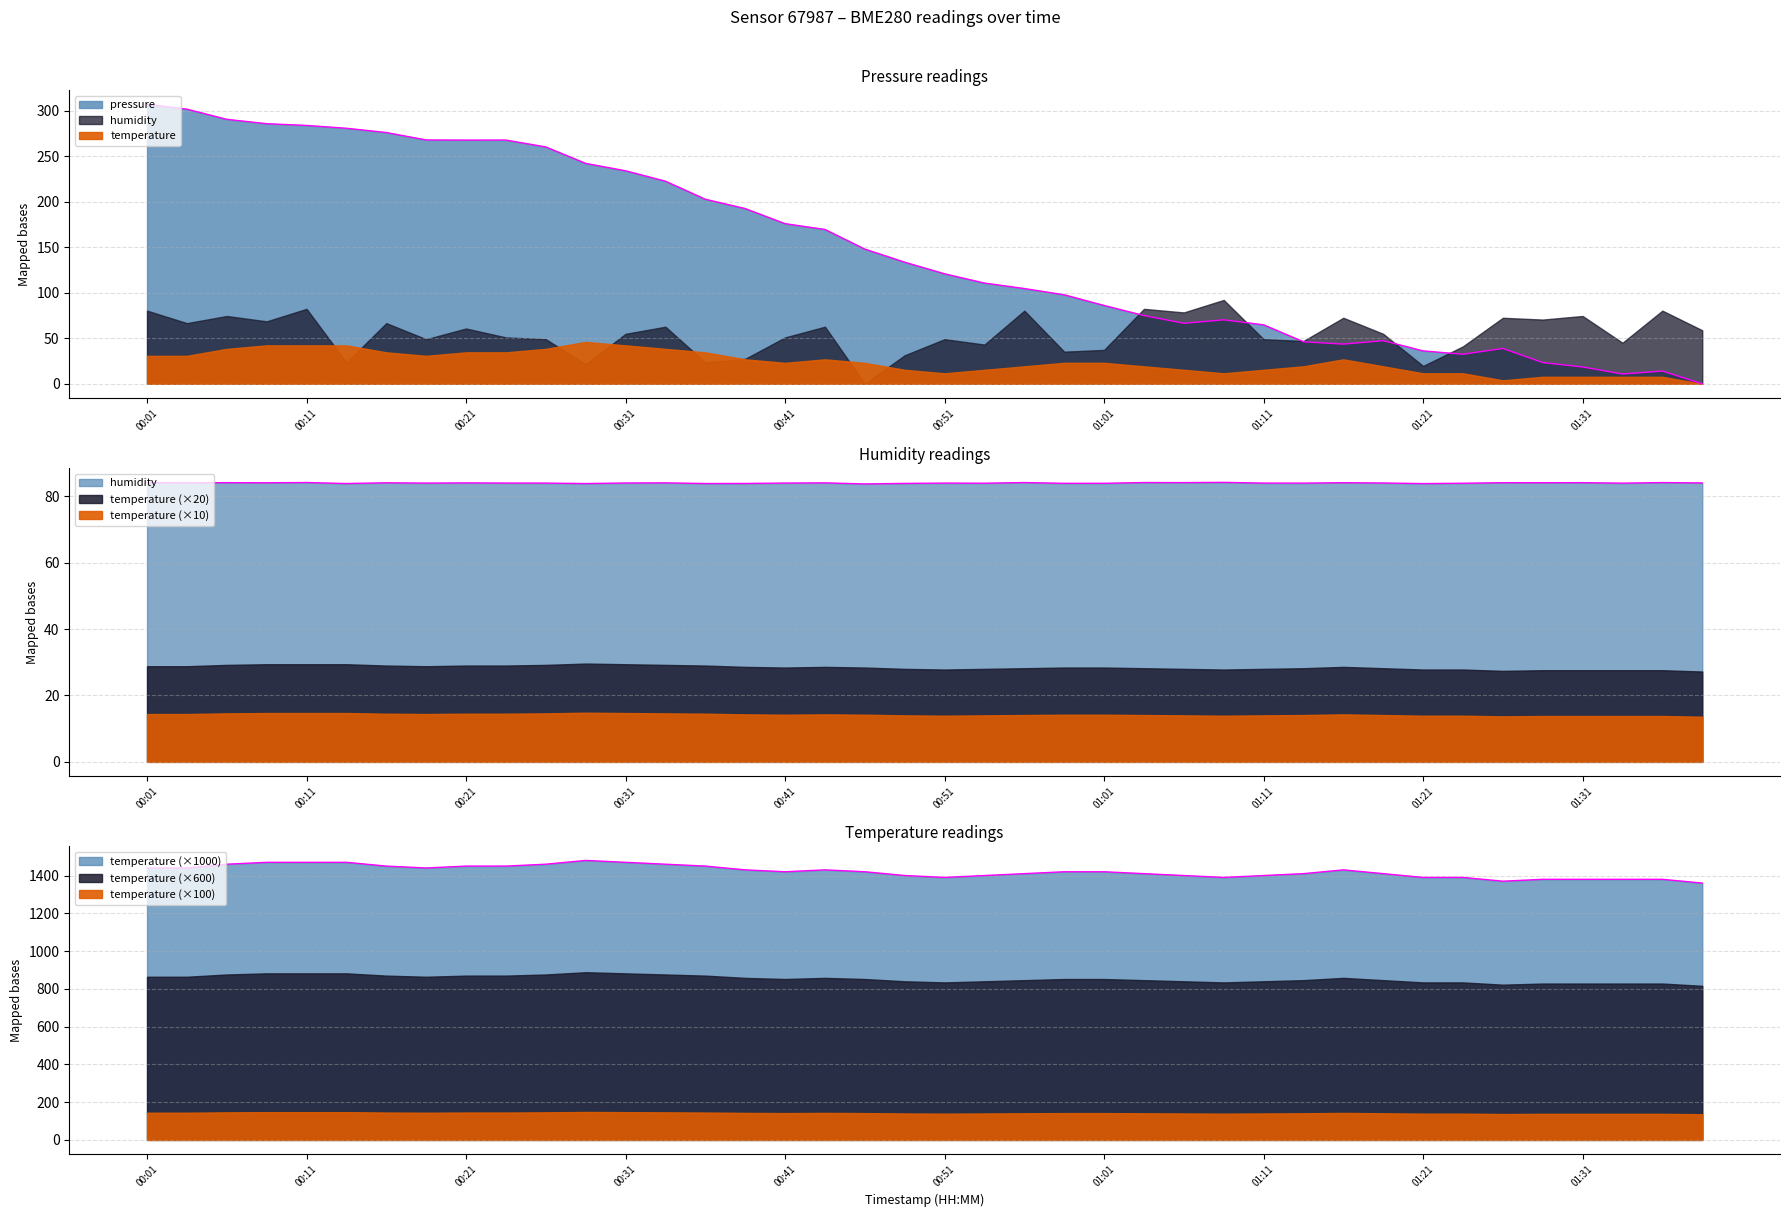

What is the label of the 22nd point from the left?

00:54